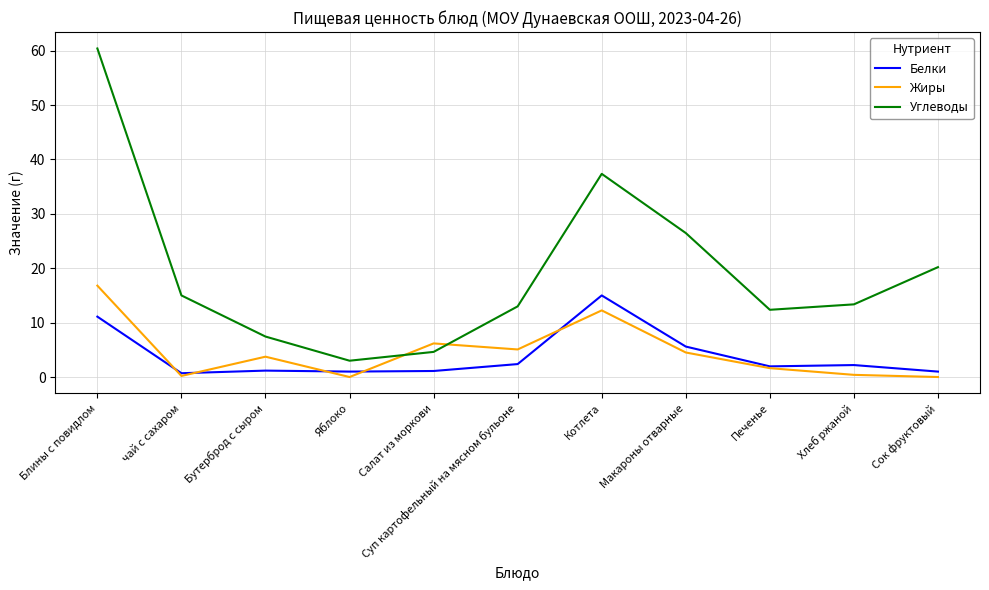

Which series has the largest total across all categories?

Углеводы